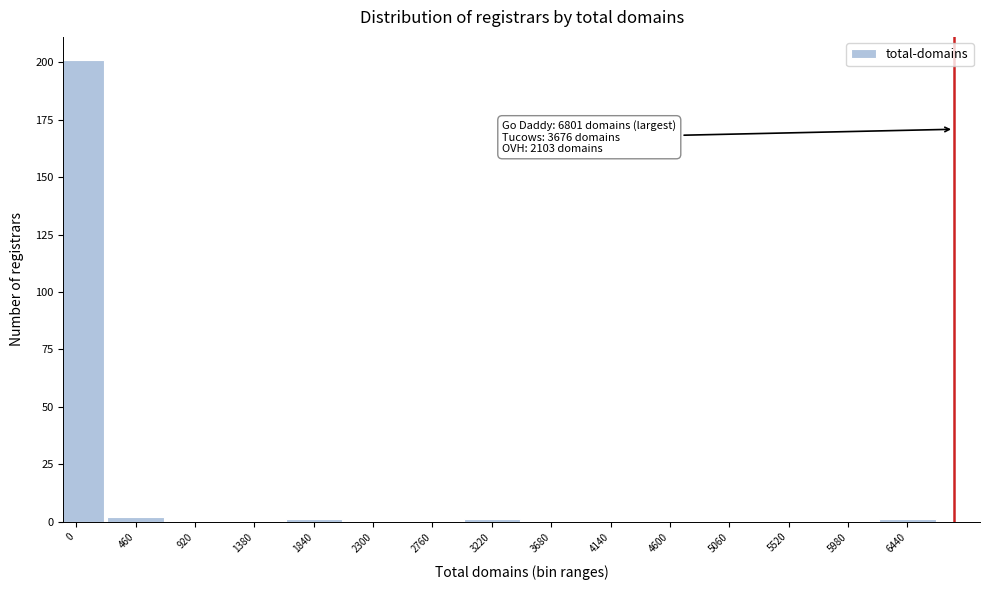

Reading left to right, extract all data points from this chart.

0=201	460=2	920=0	1380=0	1840=1	2300=0	2760=0	3220=1	3680=0	4140=0	4600=0	5060=0	5520=0	5980=0	6440=1